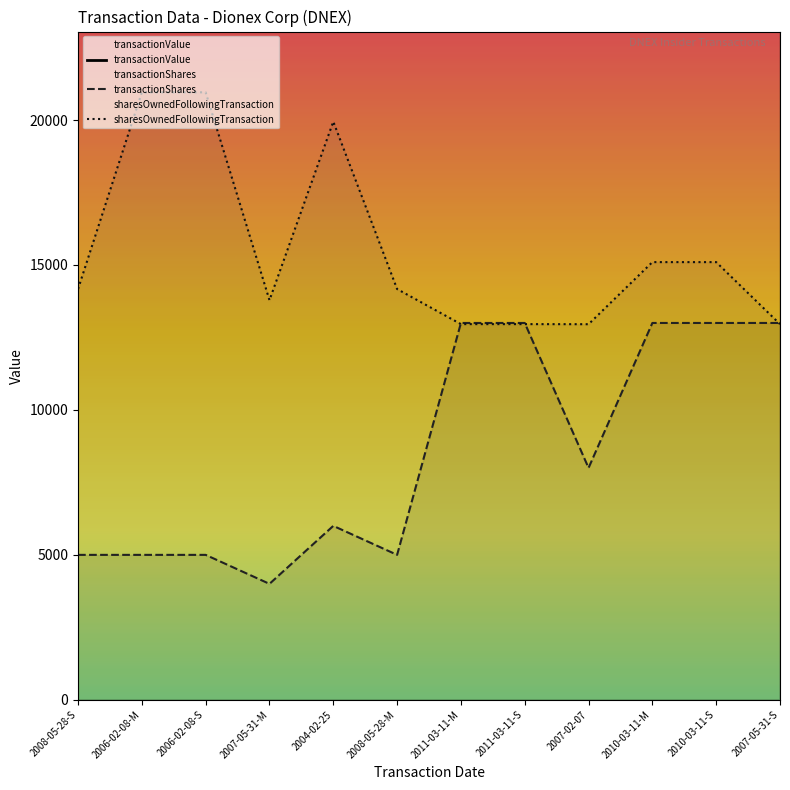

At which label does transactionShares reach its peak?

2011-03-11-M